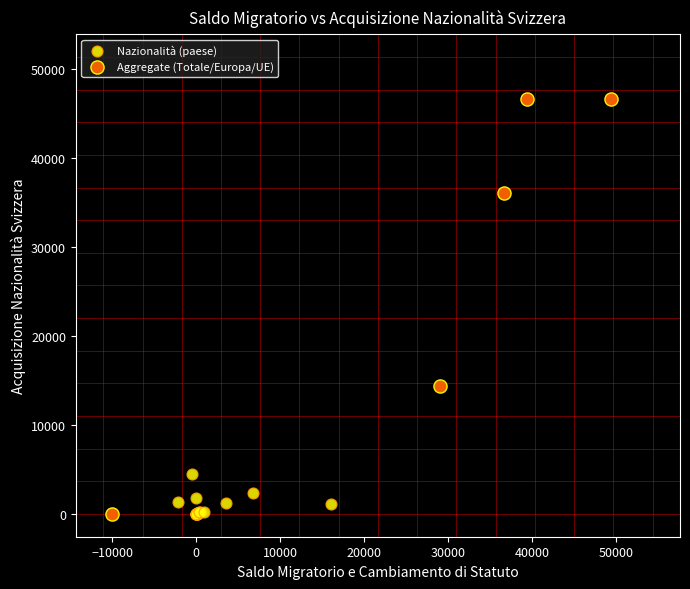

Which series has the widest spread of Y values?

Aggregate (Totale/Europa/UE)